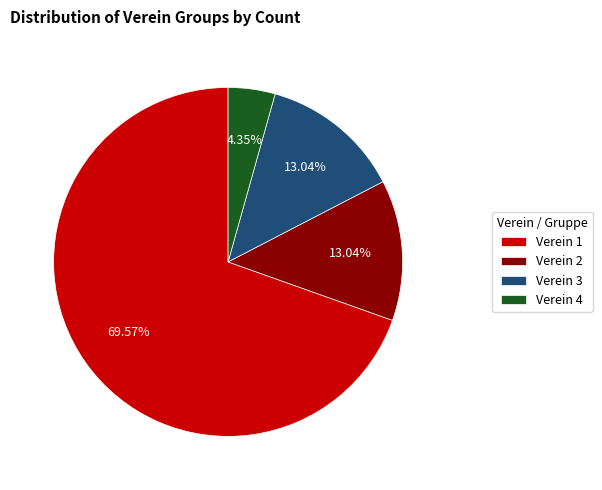

Is there any slice that represents more than half of the pie?

Yes